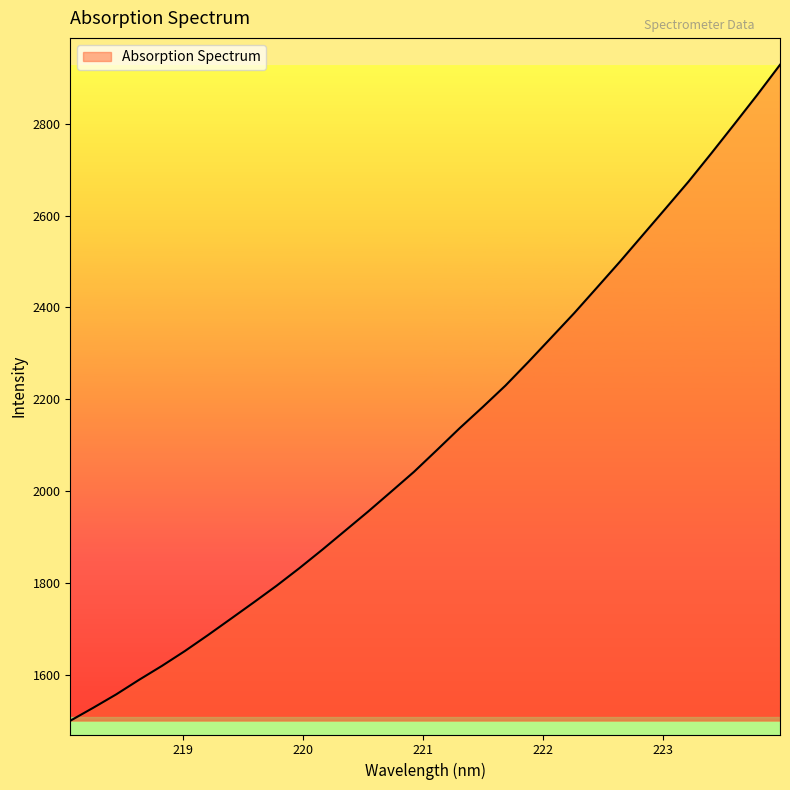

What is the minimum value shown in the chart?

1499.6